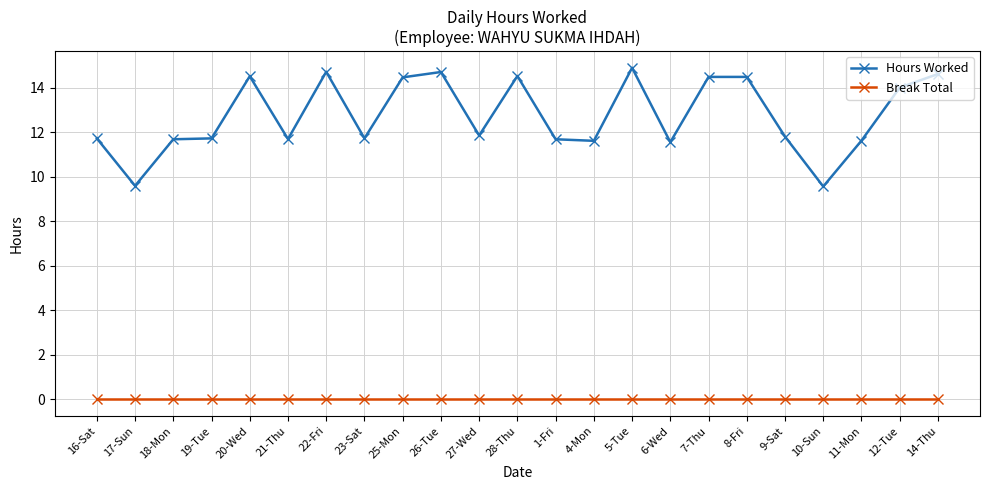

Where is the first local minimum for Hours Worked?

17-Sun